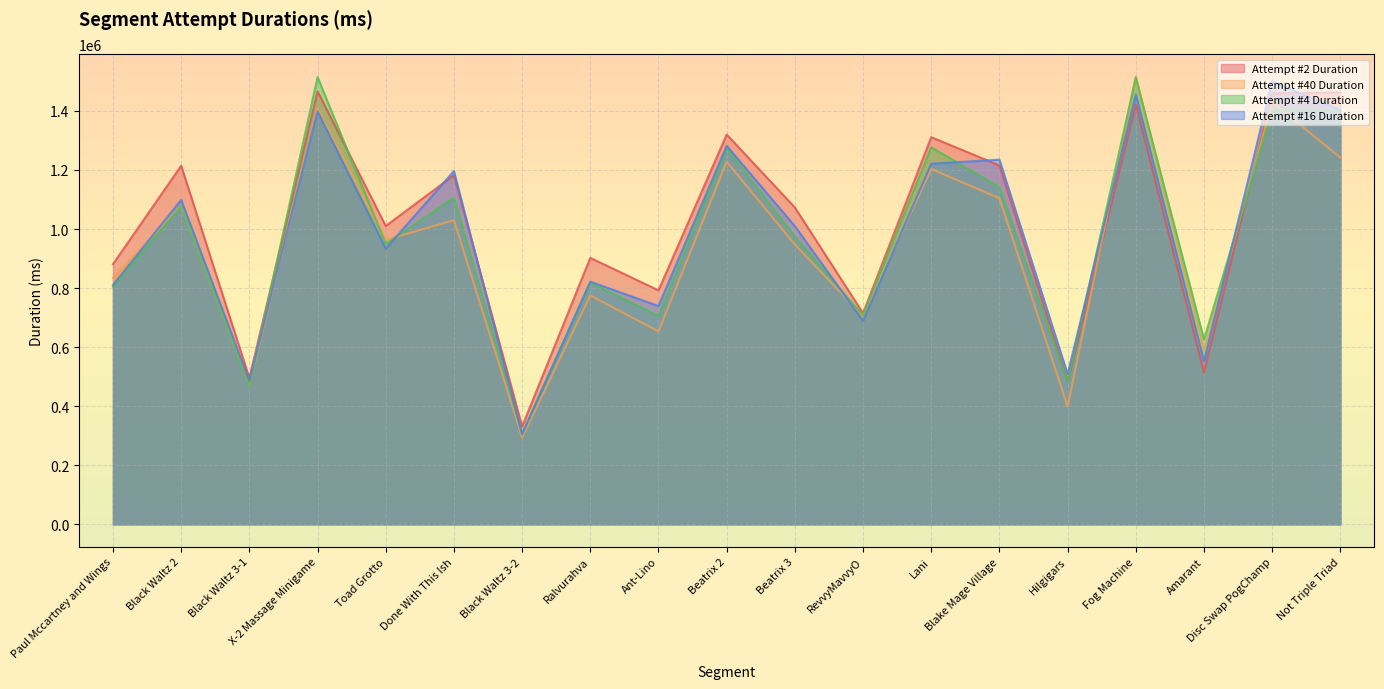

How many interior local valleys does the Attempt #40 Duration series have?

7